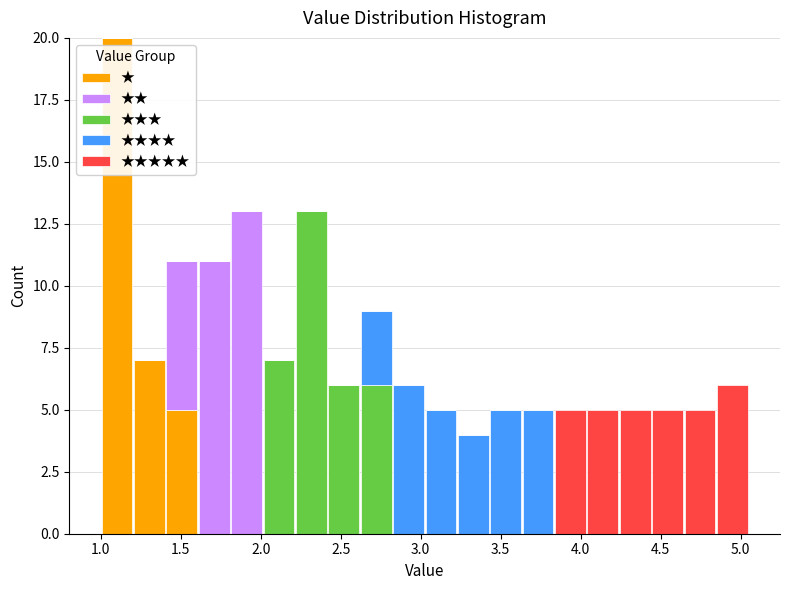

What is the total height of the stacked bar covering 4.25 to 4.45 on the x-axis? Neither the bar edges nor the heights are printed on the chart, so give them approximately, as read against the axes.

5